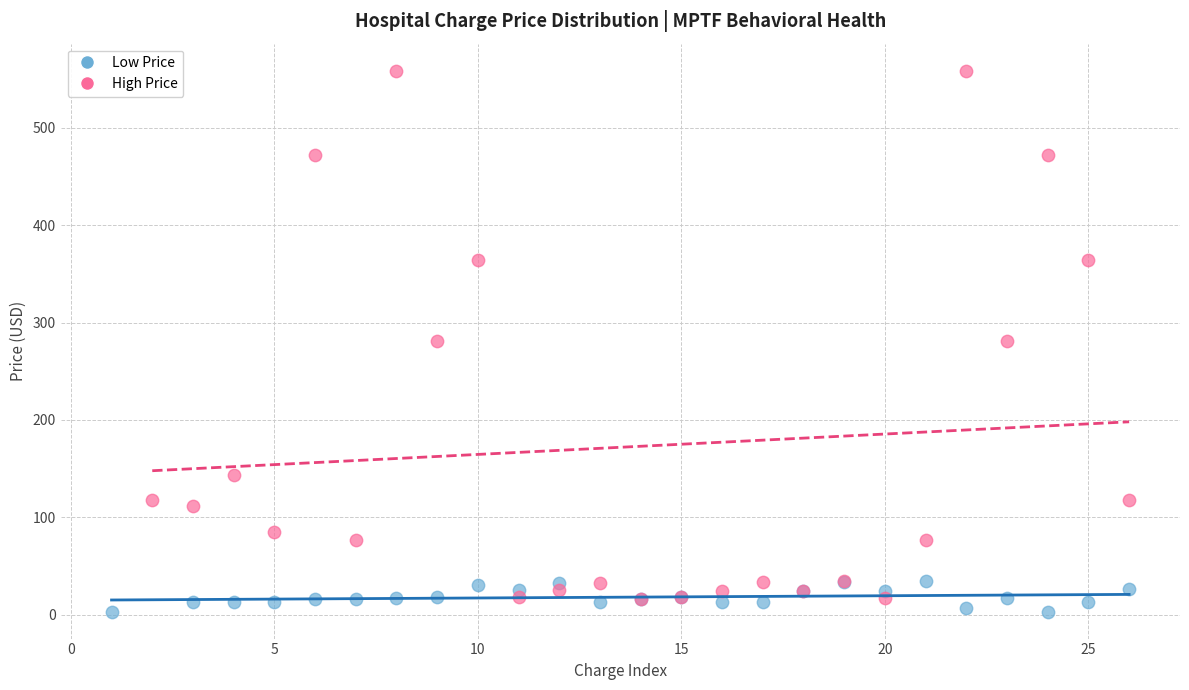

Which series contains the lowest Y value?

Low Price